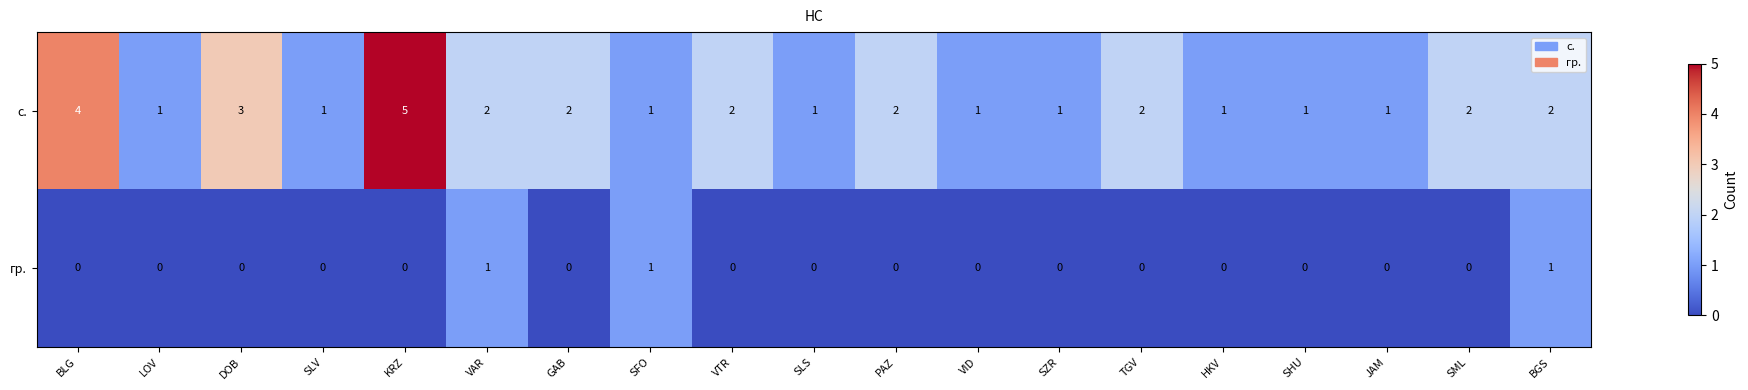

What is the total value across all series at JAM?

1